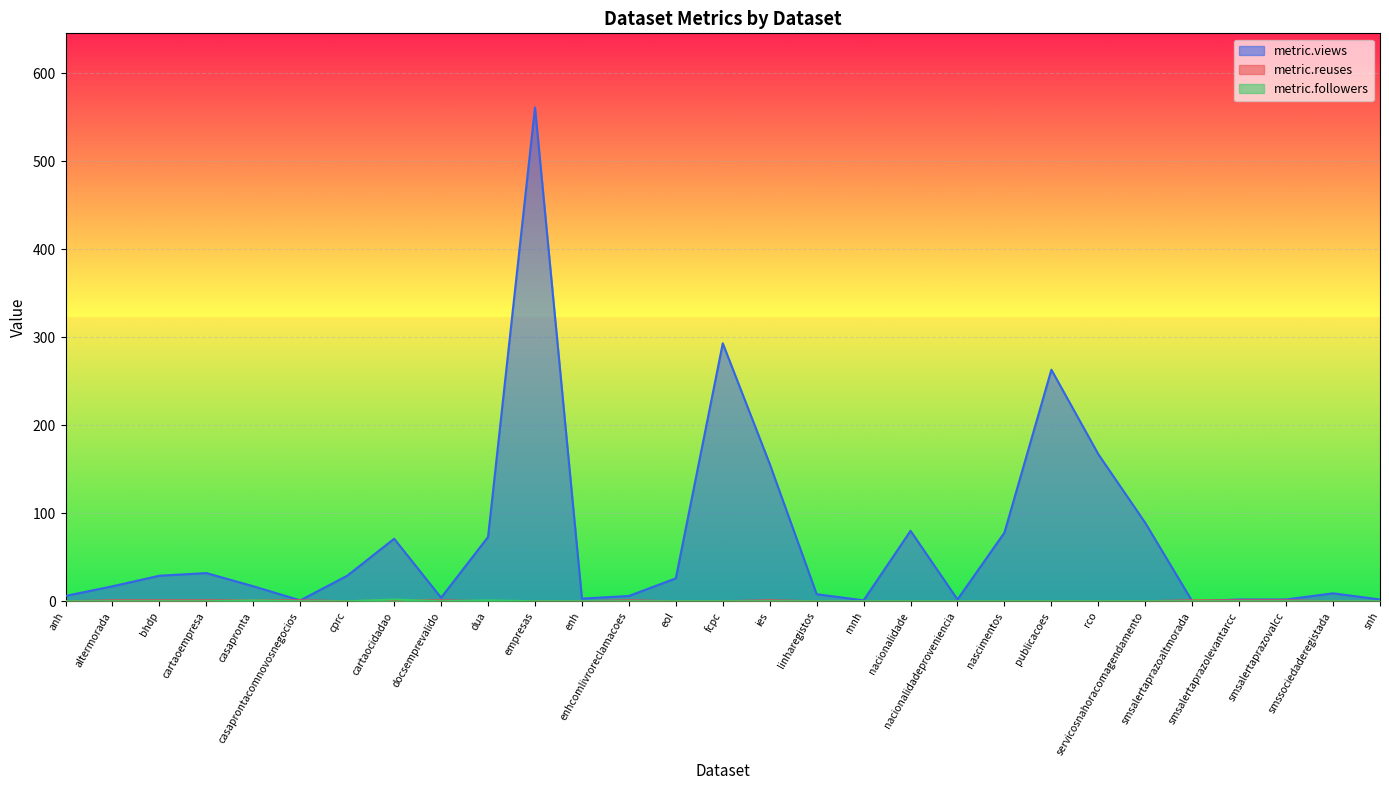

Which category has the highest value across all series?

empresas